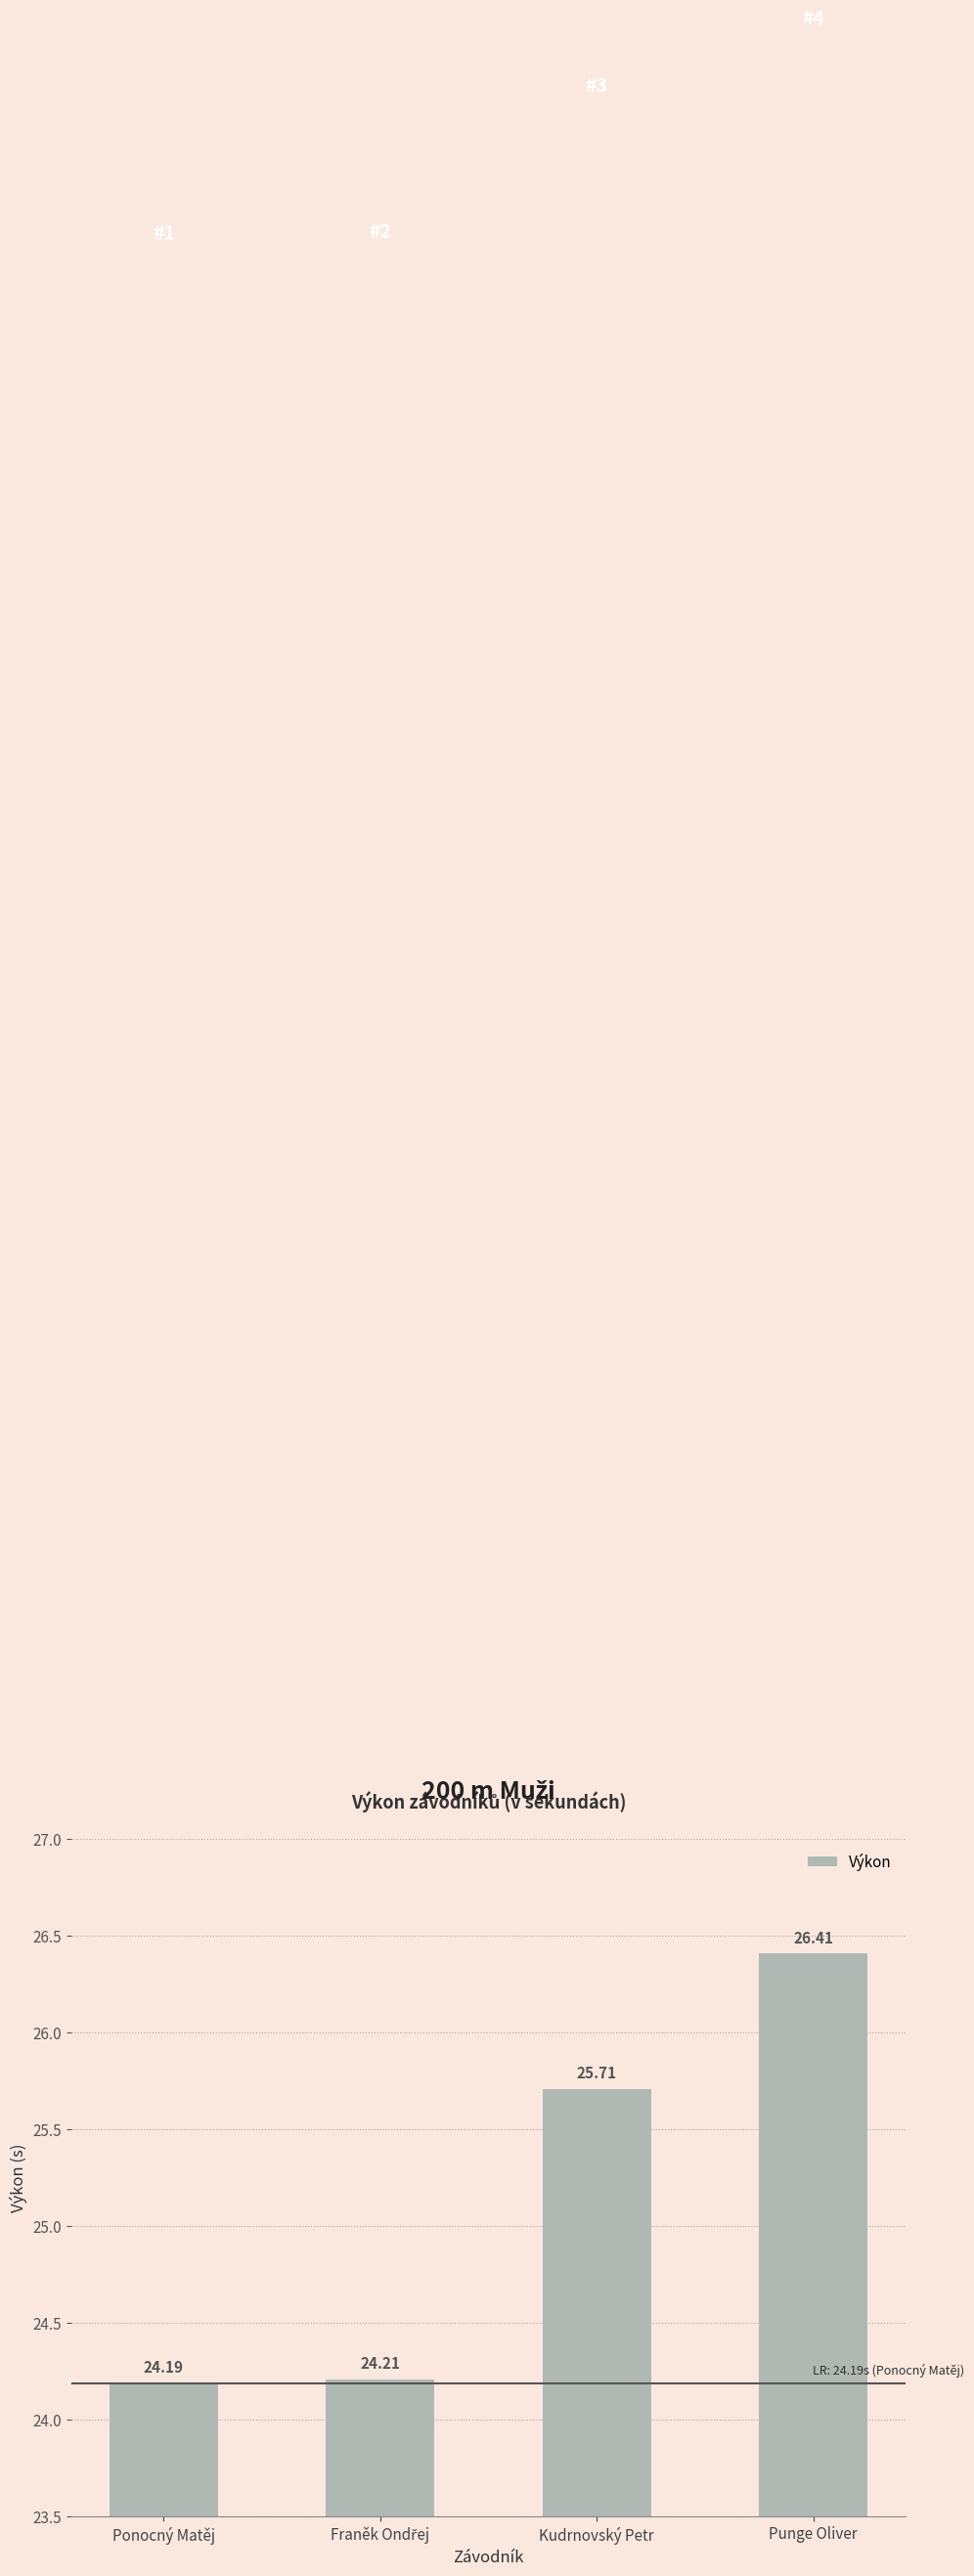

How many bars are there in total?

4